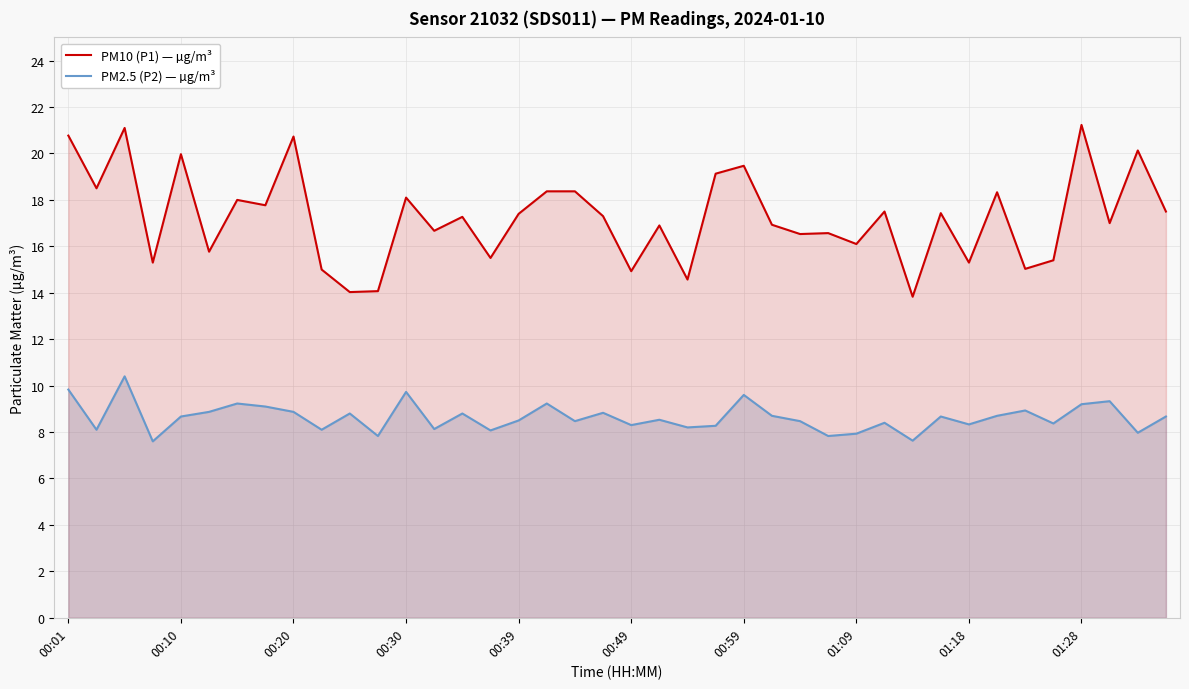

Reading left to right, extract all data points from this chart.

PM10 (P1) — µg/m³: 20.8	18.5	21.1	15.3	20.0	15.8	18.0	17.8	20.7	15.0	14.0	14.1	18.1	16.7	17.3	15.5	17.4	18.4	18.4	17.3	14.9	16.9	14.6	19.1	19.5	16.9	16.5	16.6	16.1	17.5	13.8	17.4	15.3	18.3	15.0	15.4	21.2	17.0	20.1	17.5
PM2.5 (P2) — µg/m³: 9.8	8.1	10.4	7.6	8.7	8.9	9.2	9.1	8.9	8.1	8.8	7.8	9.7	8.1	8.8	8.1	8.5	9.2	8.5	8.8	8.3	8.5	8.2	8.3	9.6	8.7	8.5	7.8	7.9	8.4	7.6	8.7	8.3	8.7	8.9	8.4	9.2	9.3	8.0	8.7